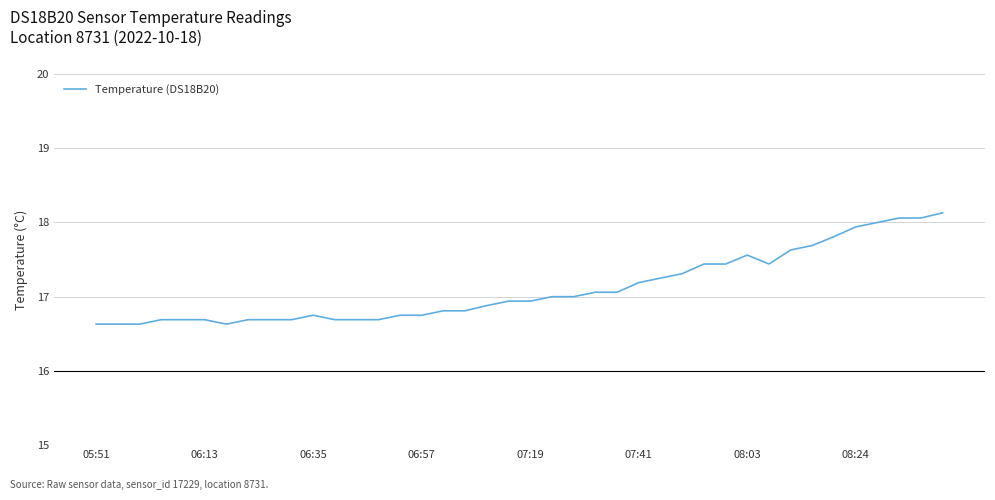

What is the minimum value shown in the chart?

16.6